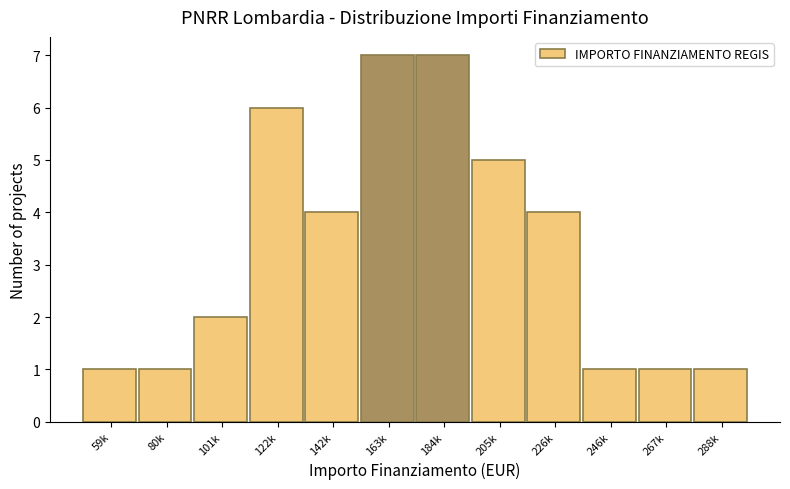

Reading left to right, transcribe all the data shown in this chart.

1	1	2	6	4	7	7	5	4	1	1	1